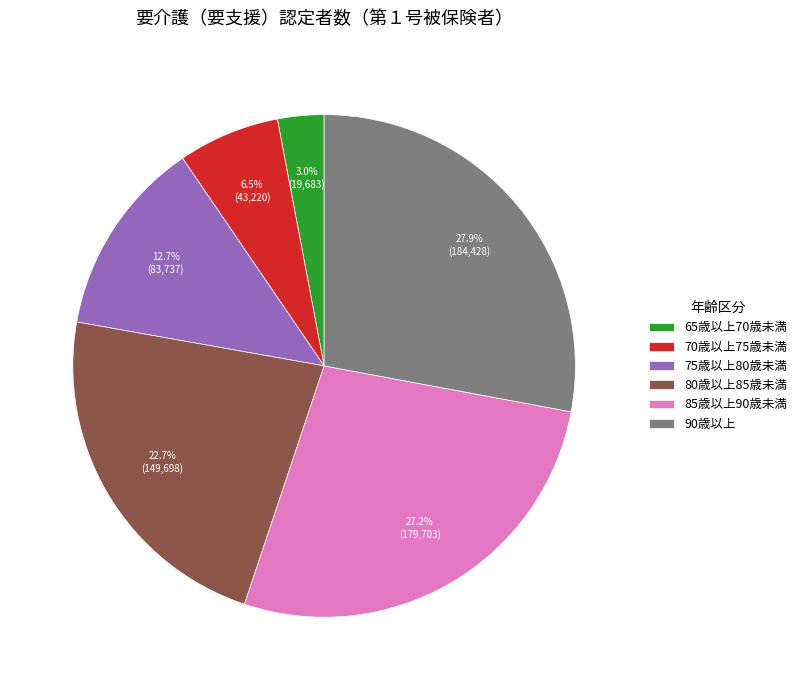

Approximately how many times larger is the value at 85歳以上90歳未満 compared to 80歳以上85歳未満?

1.2